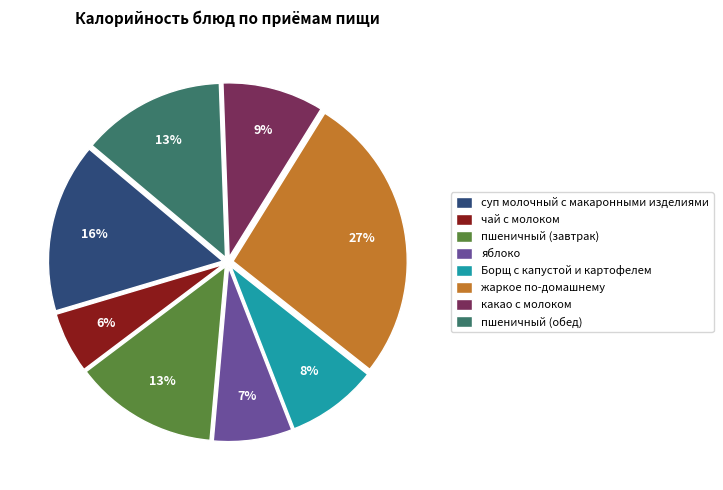

Between жаркое по-домашнему and суп молочный с макаронными изделиями, which is larger?

жаркое по-домашнему